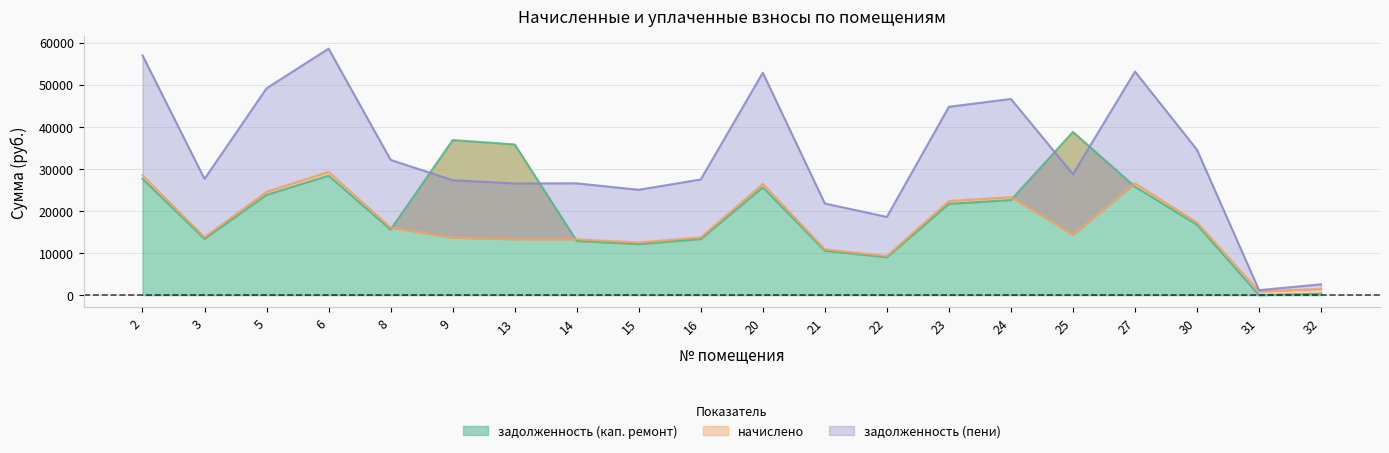

The value of задолженность (кап. ремонт) at 25 is 59276.4. True or false?

False